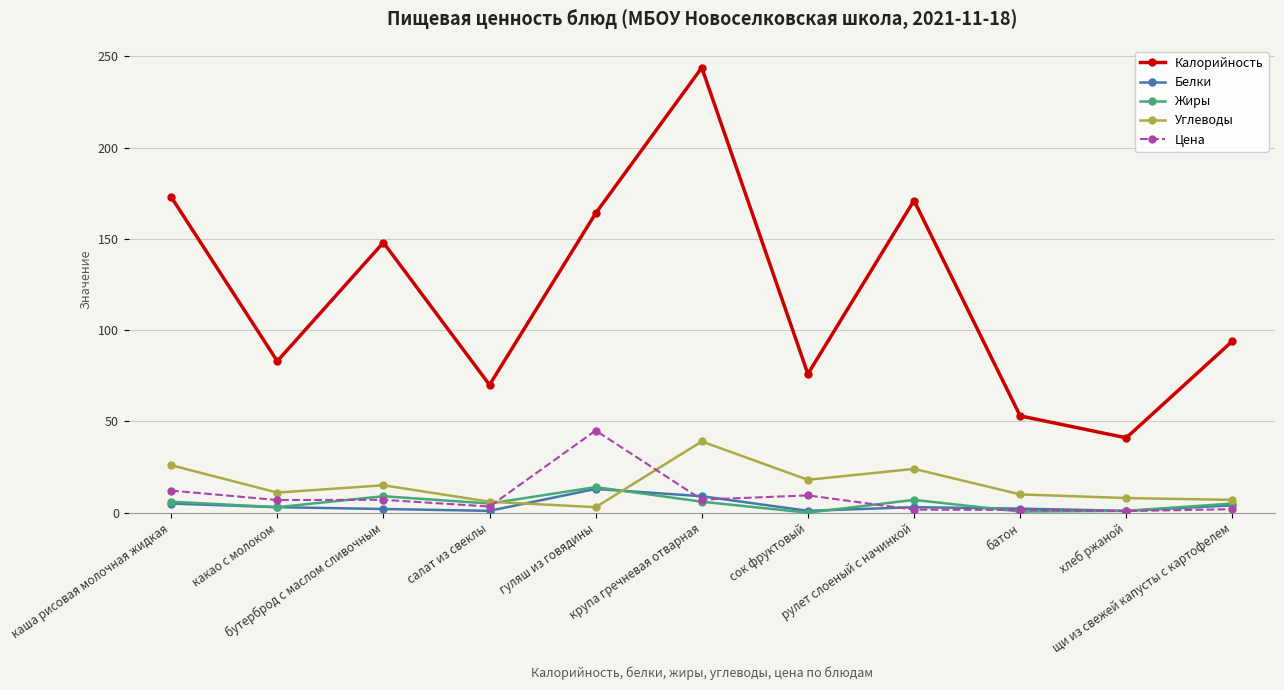

True or false: Углеводы has more than 0 points higher than both neighbors.

True